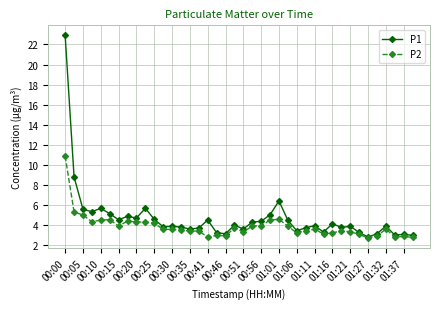

Does the chart display data point markers on the line(s)?

Yes